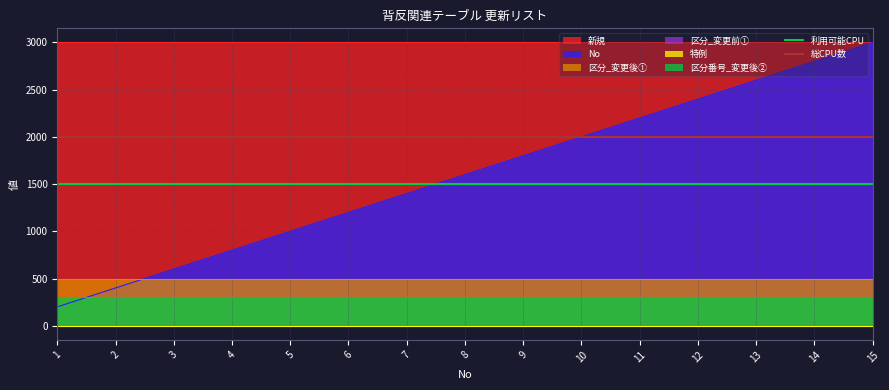

Rank the categories by No value from highest to lowest.

15, 14, 13, 12, 11, 10, 9, 8, 7, 6, 5, 4, 3, 2, 1